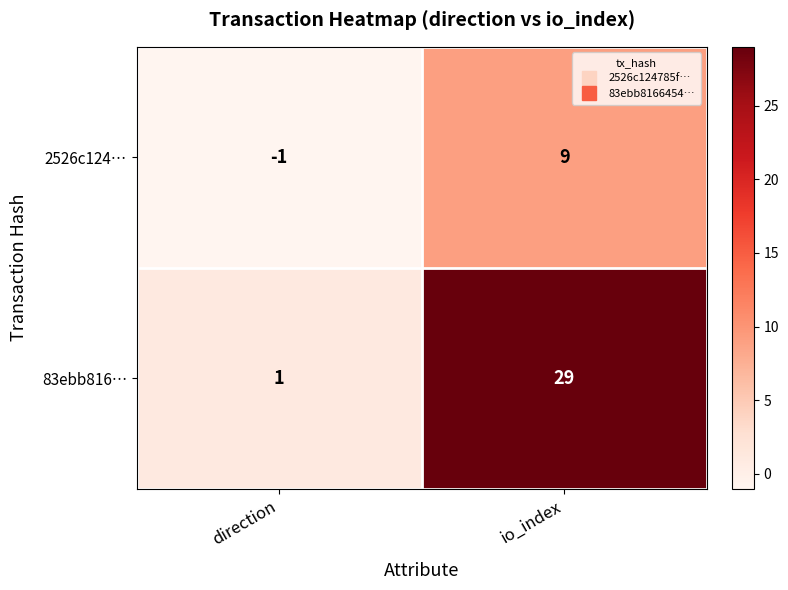

Which series has the largest total across all categories?

83ebb816…